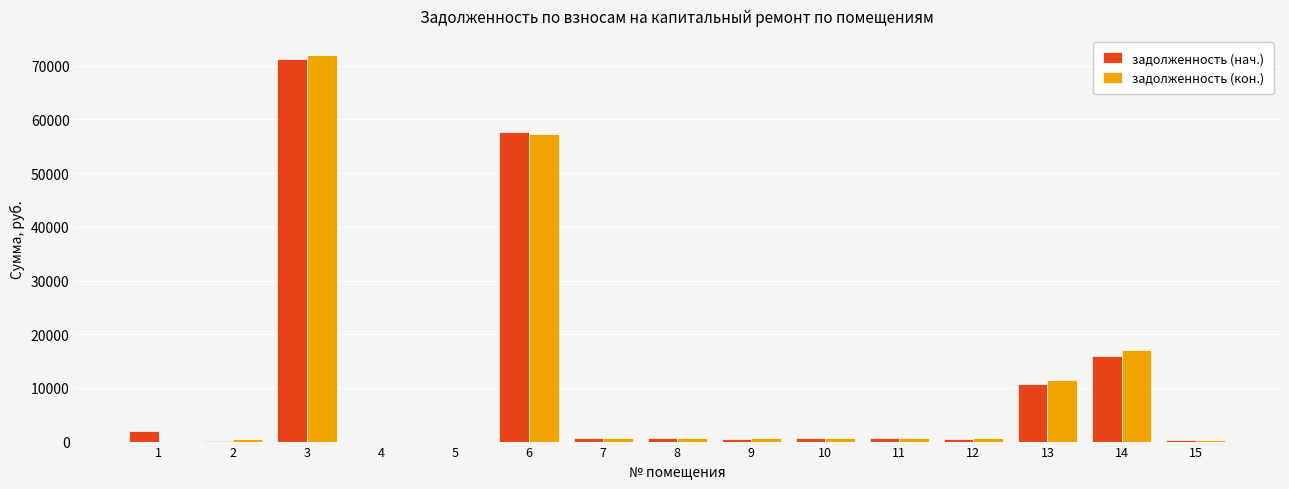

How many groups of bars are there?

15